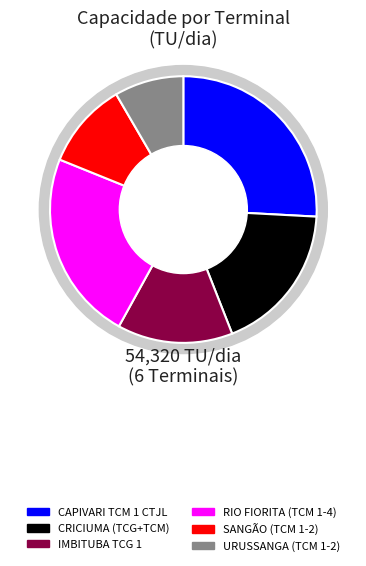

What percentage is the TERMINAL IMBITUBA - TCG 1 PORTO slice, to the nearest percent?

14%